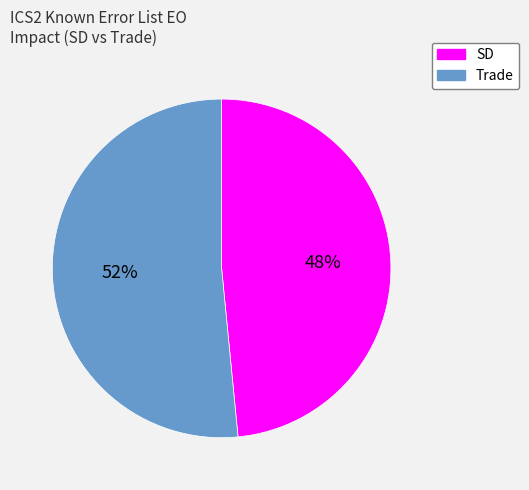

What is the largest slice in the pie chart?

Trade